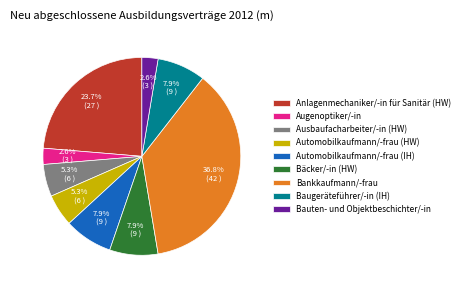

What percentage do Bauten- und Objektbeschichter/-in and Ausbaufacharbeiter/-in (HW) together represent?

7.9%